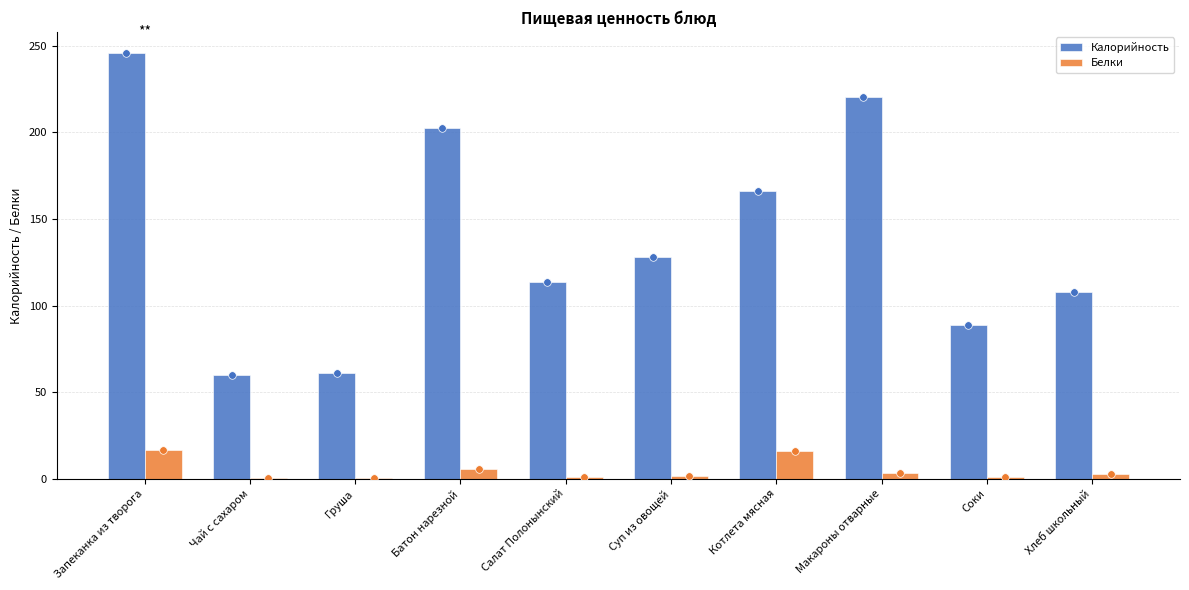

Which series reaches the minimum Y coordinate?

Белки